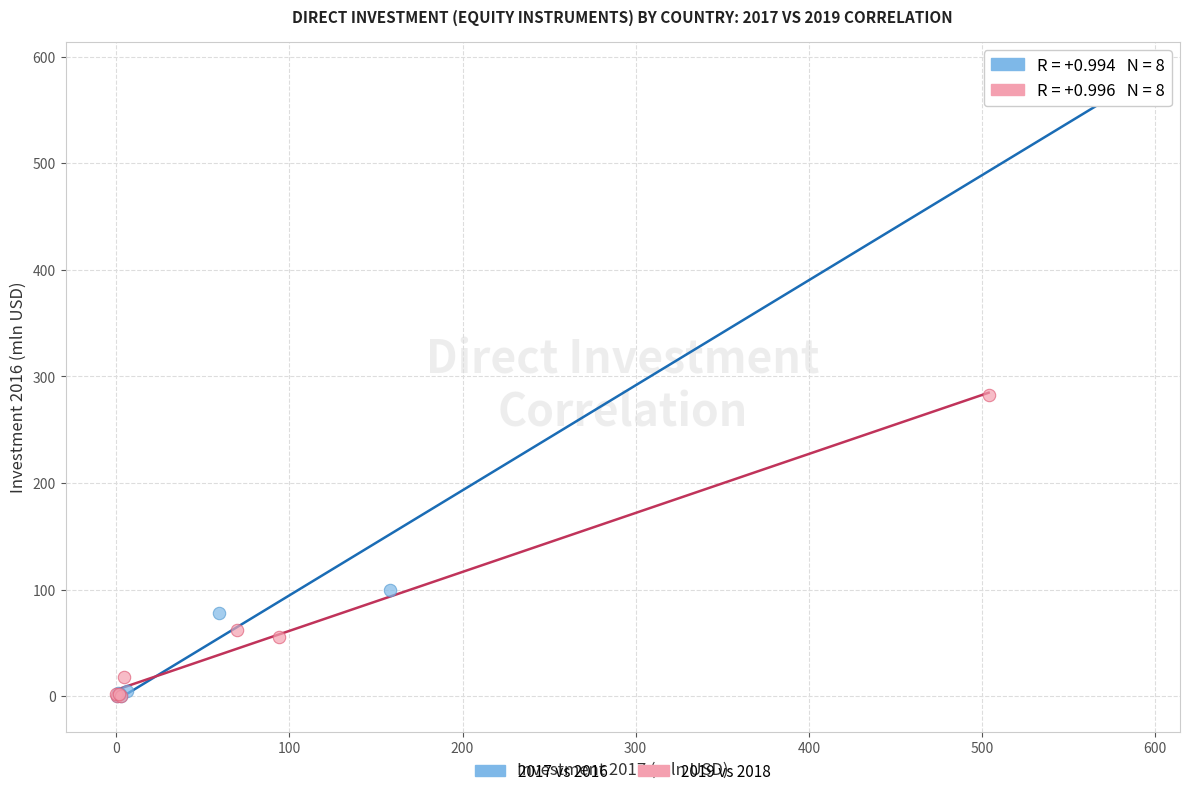

Which series contains the highest Y value?

2017 vs 2016